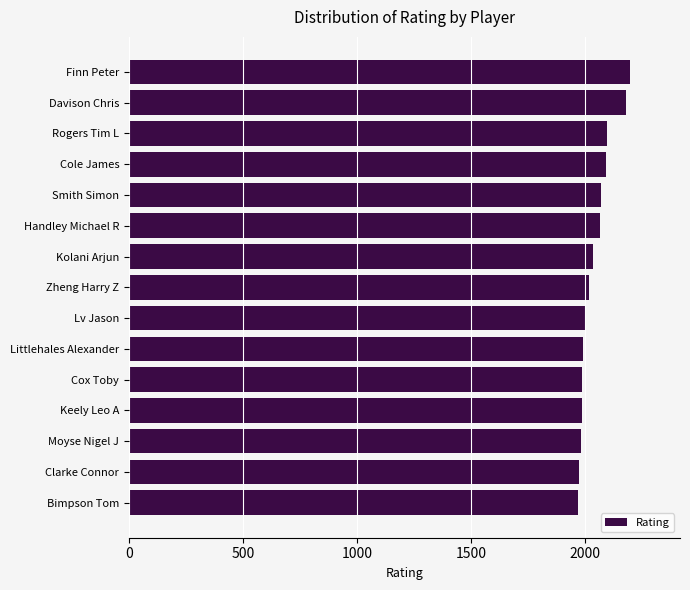

What is the label of the 4th bar from the top?

Cole James